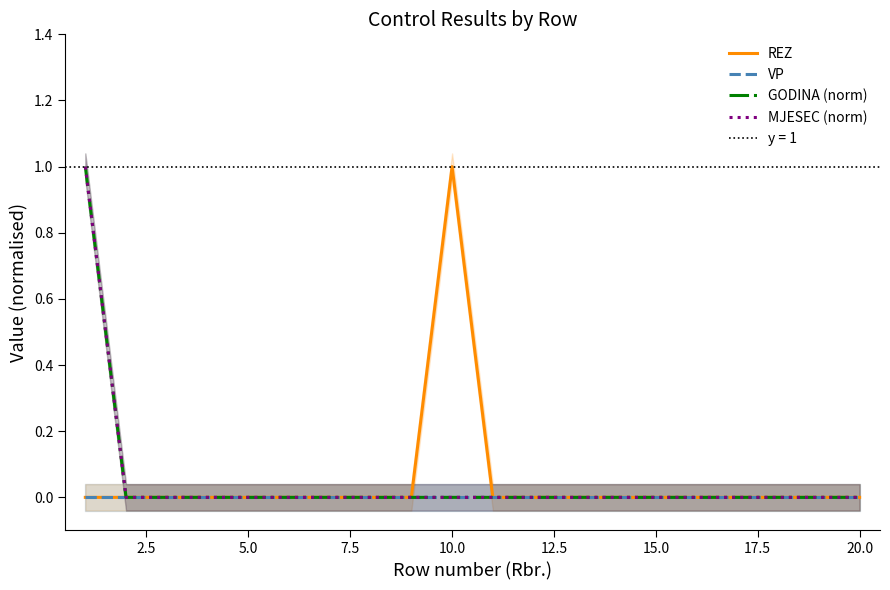

What are all the series names shown in the legend?

REZ, VP, GODINA (norm), MJESEC (norm)